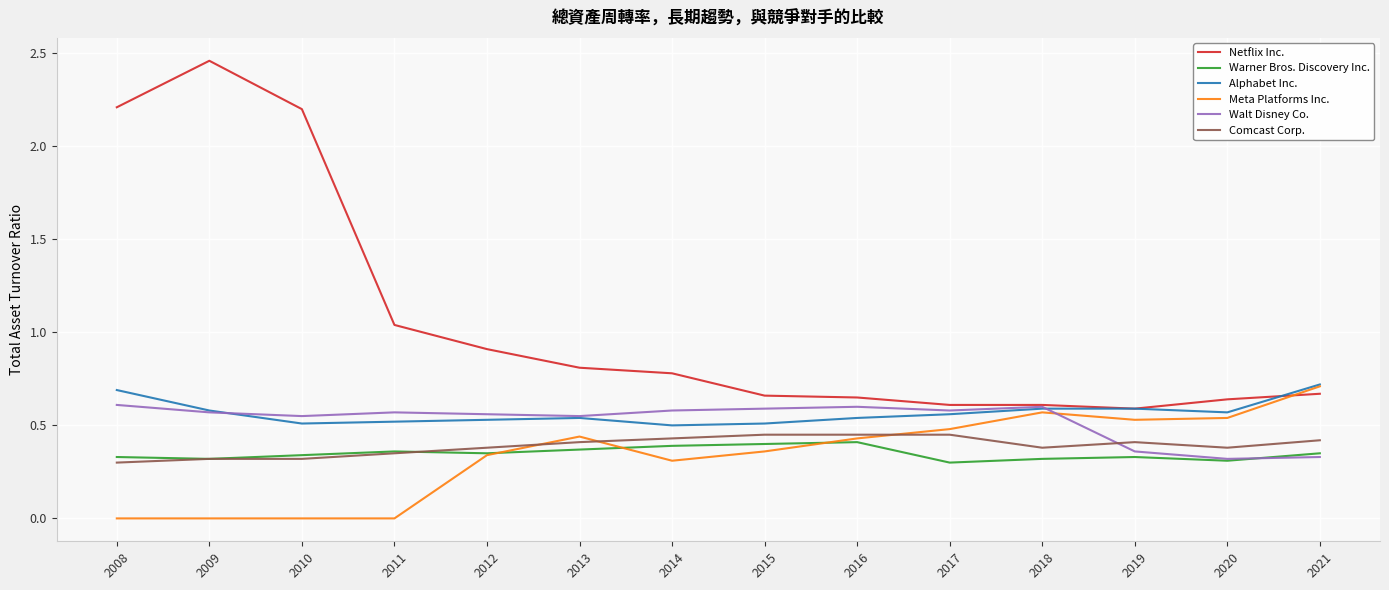

At 2014, list the series in order from largest to smallest.

Netflix Inc., Walt Disney Co., Alphabet Inc., Comcast Corp., Warner Bros. Discovery Inc., Meta Platforms Inc.